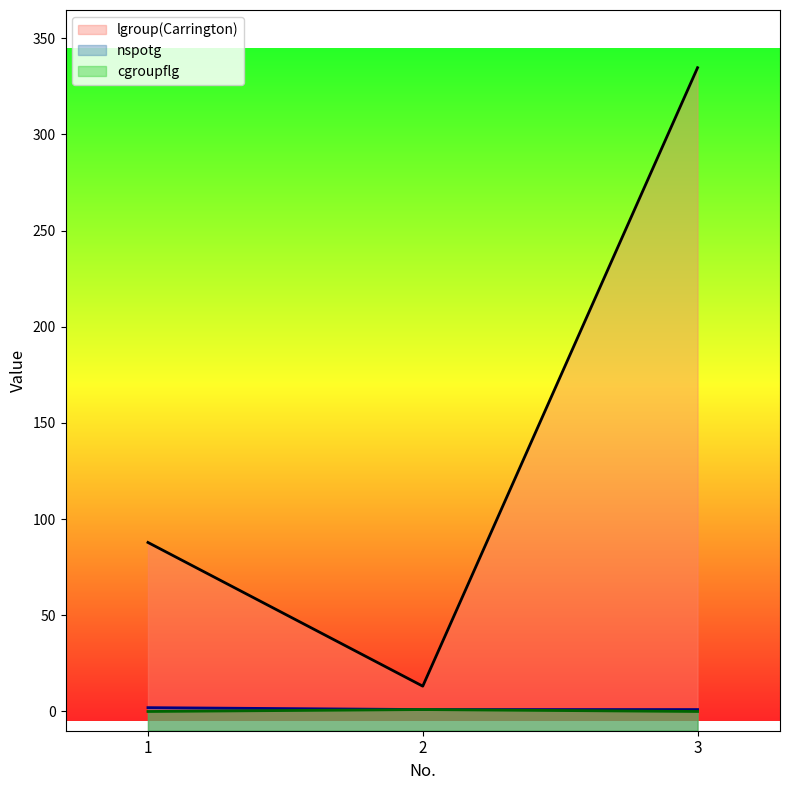

What is the difference between the maximum and minimum values in the nspotg series?

1.0